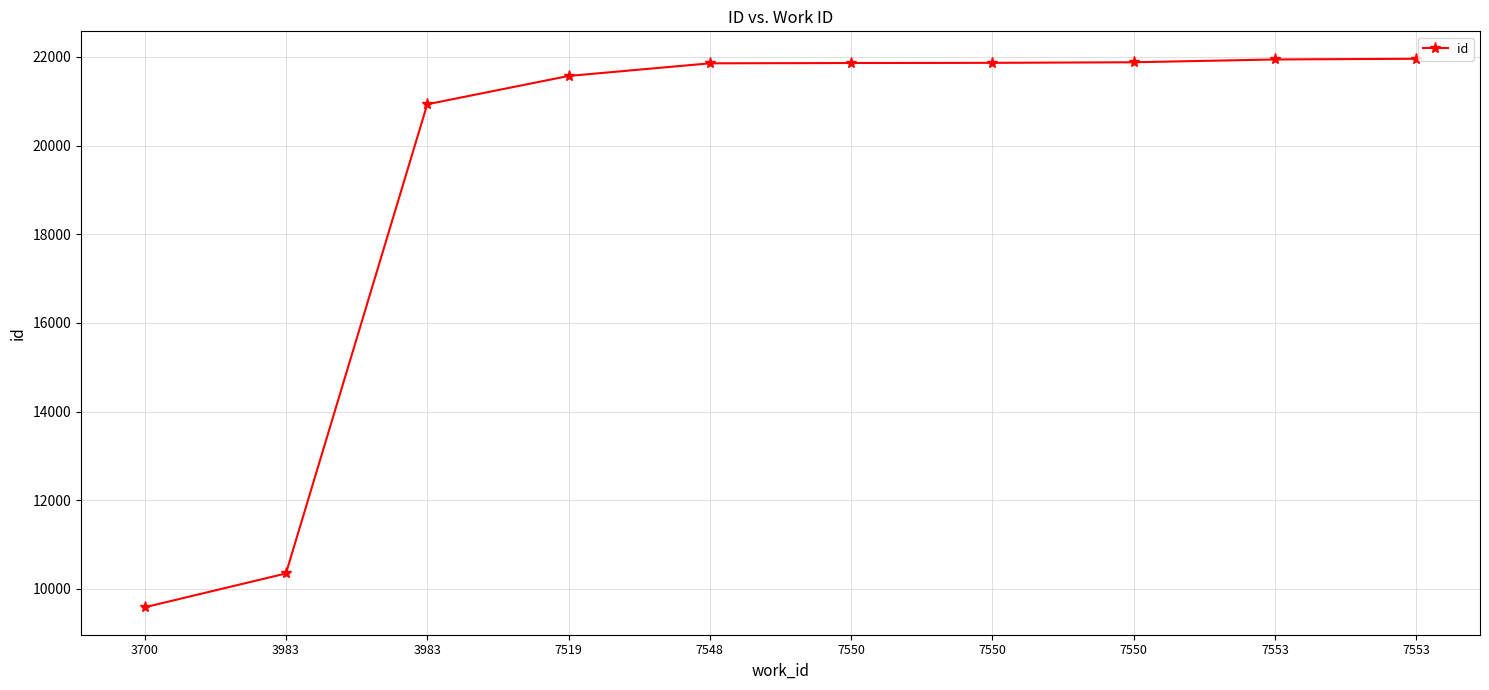

Is it true that the value at 7553 is 35194?

False